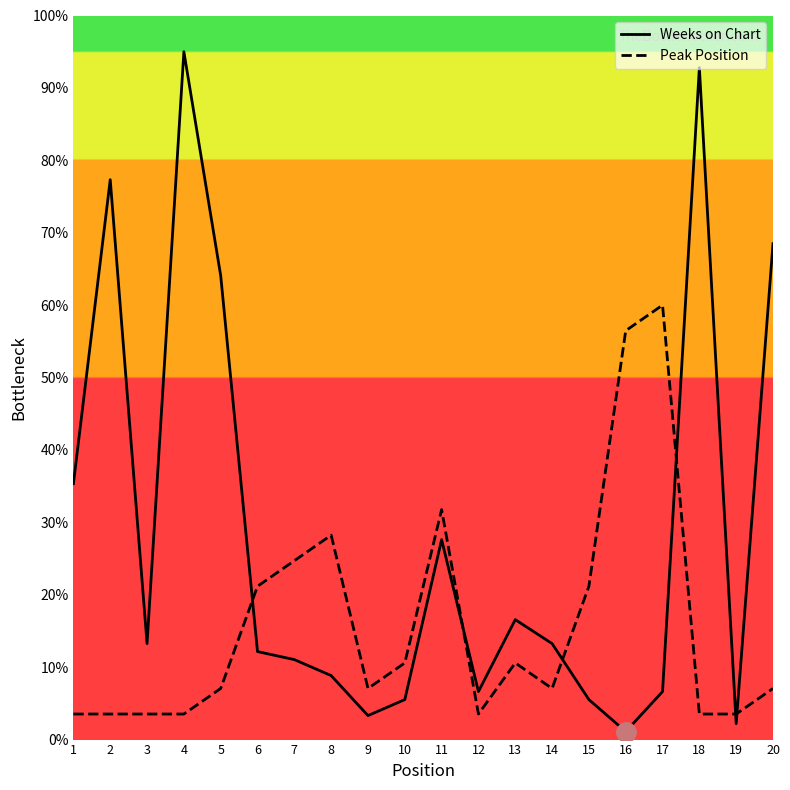

After their last crossing, which series has the higher values: Peak Position or Weeks on Chart?

Weeks on Chart